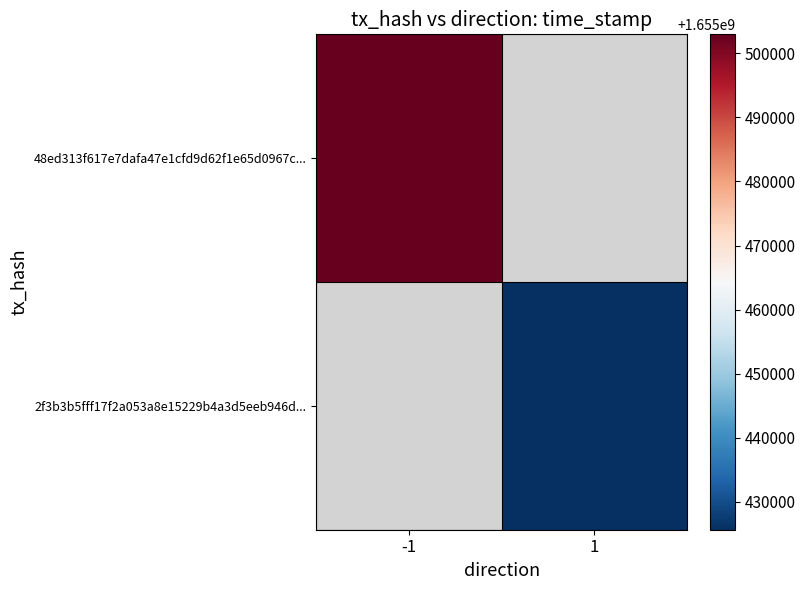

At which category does the chart reach its minimum across all series?

1